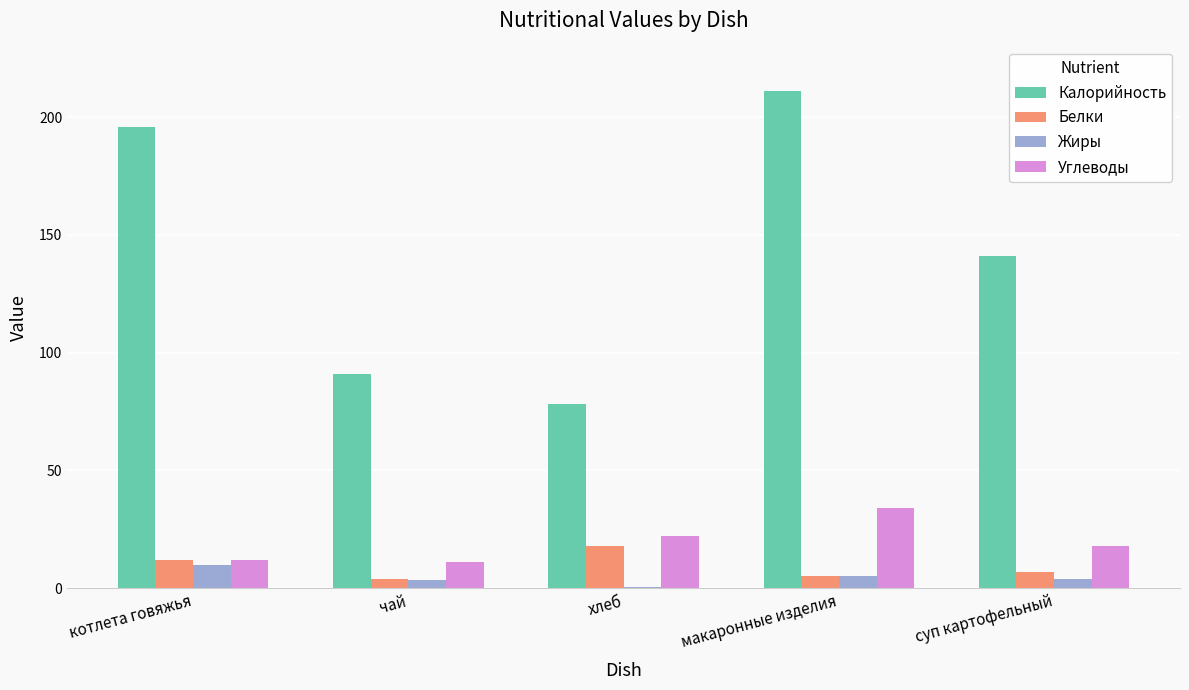

Count the number of categories in the chart.

5